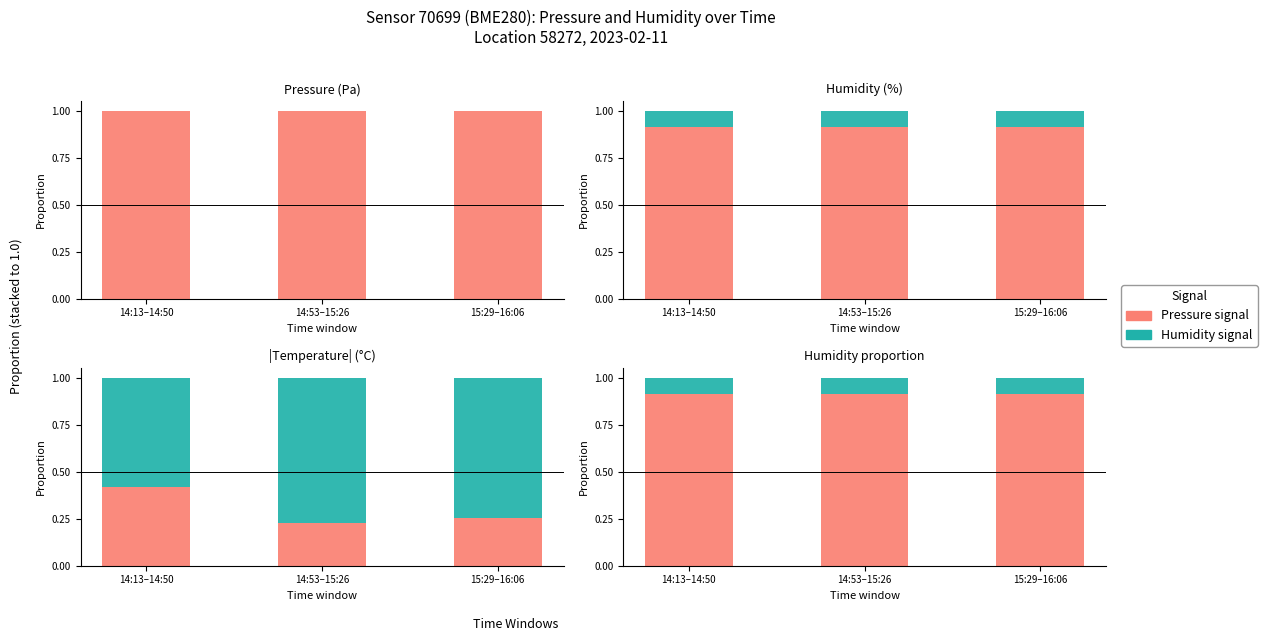

What is the smallest value displayed?

0.1